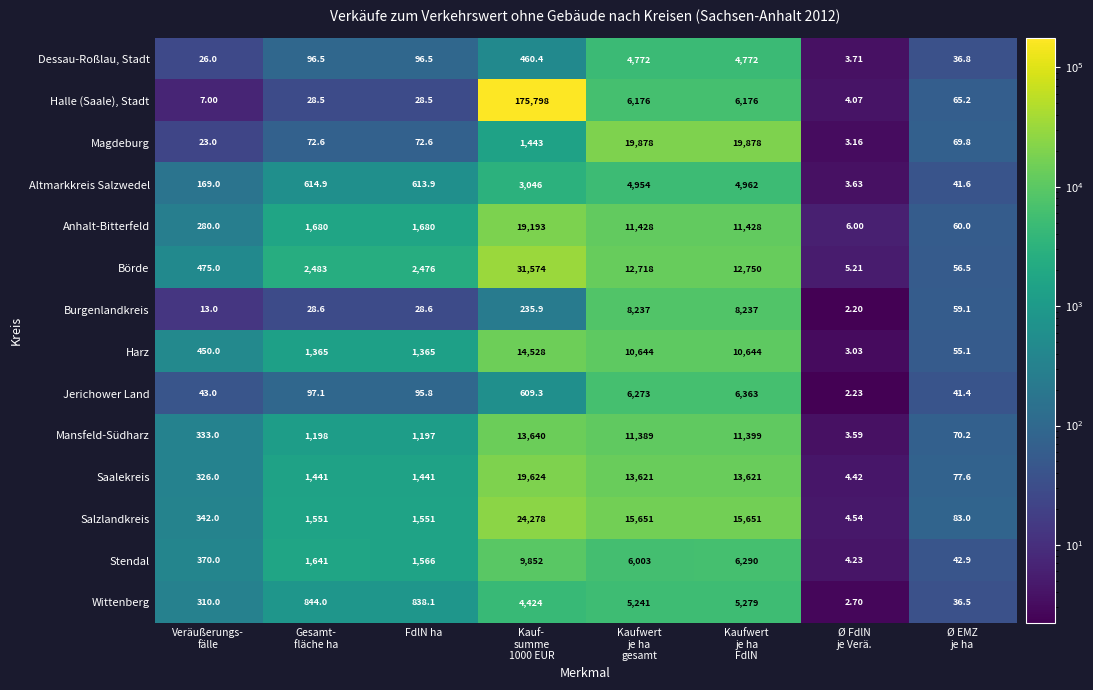

Which series has the largest total across all categories?

Halle (Saale), Stadt